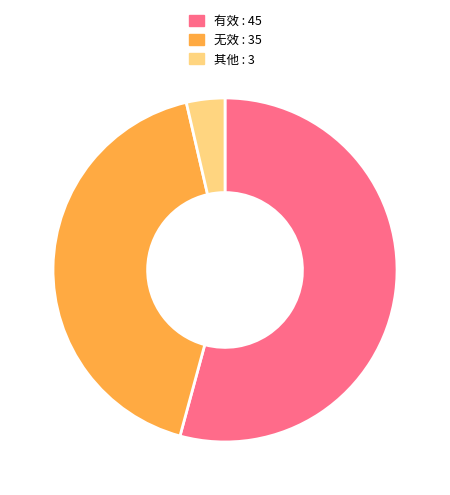

Does 有效 represent more than half of the total?

Yes